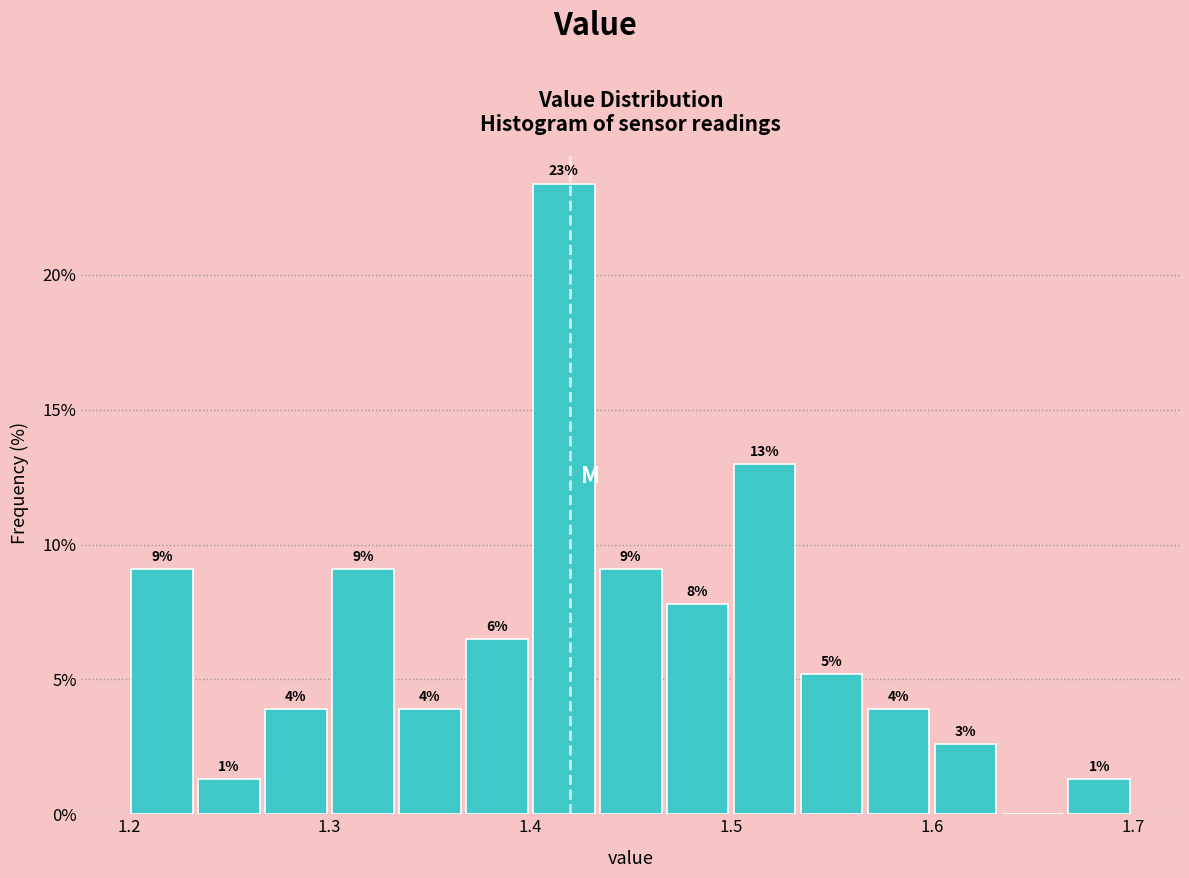

Read against the x-axis, roughly where is the centre of the tallest bar?

1.42